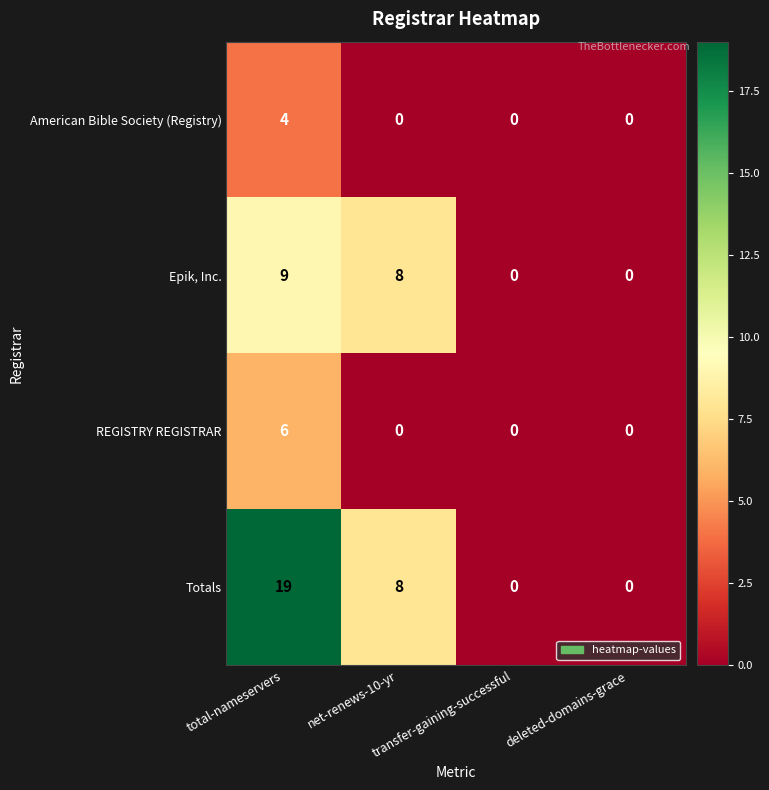

List the series in order of their peak value, lowest first.

American Bible Society (Registry), REGISTRY REGISTRAR, Epik, Inc., Totals